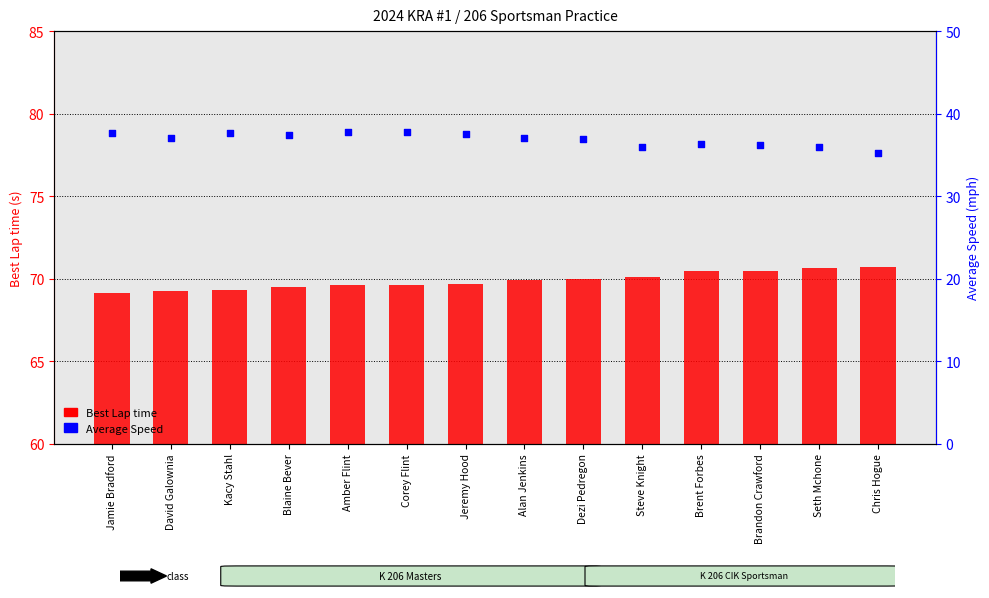

Which series reaches the maximum Y coordinate?

Average Speed